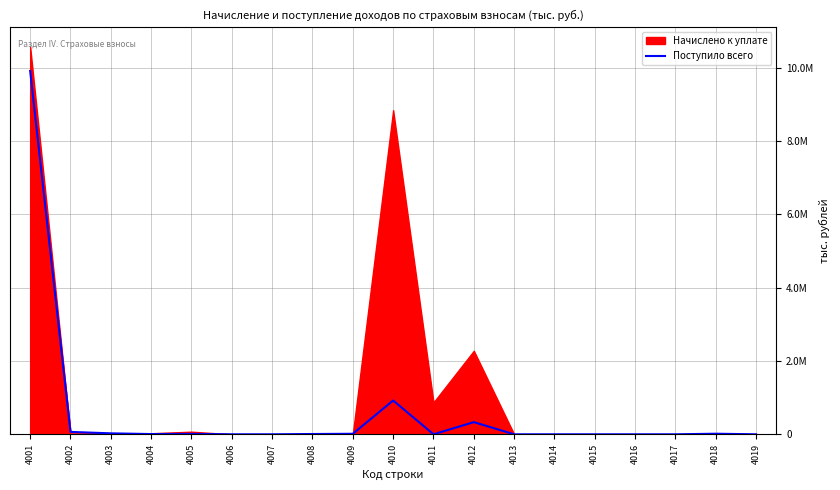

At which category does the chart reach its peak across all series?

4001